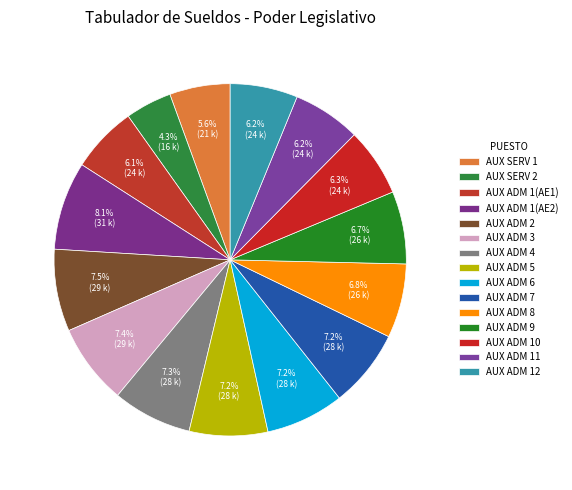

Count the number of slices in the pie.

15